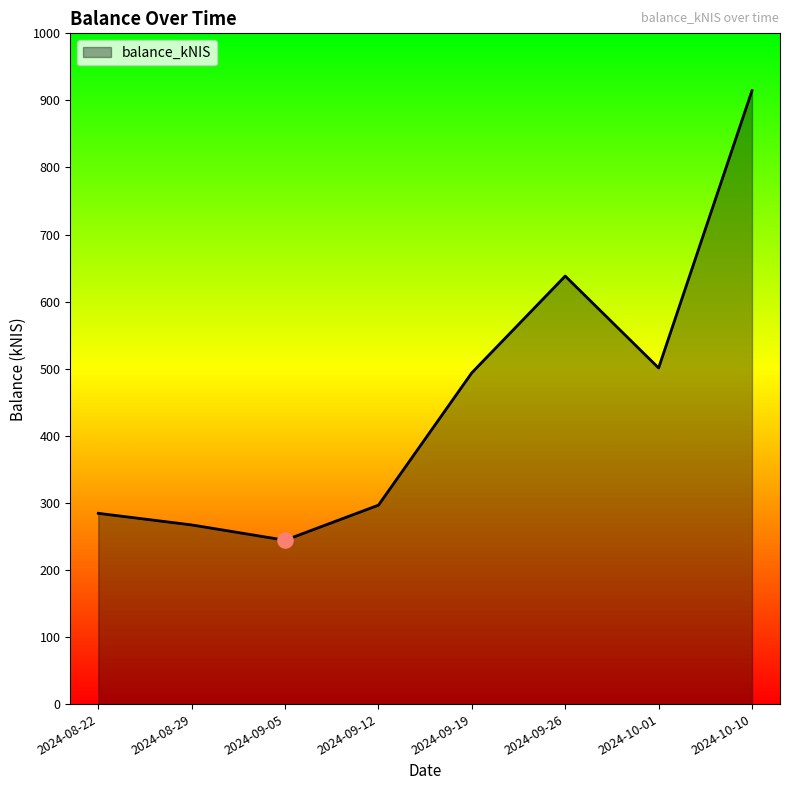

Between 2024-09-12 and 2024-09-19, which is larger?

2024-09-19